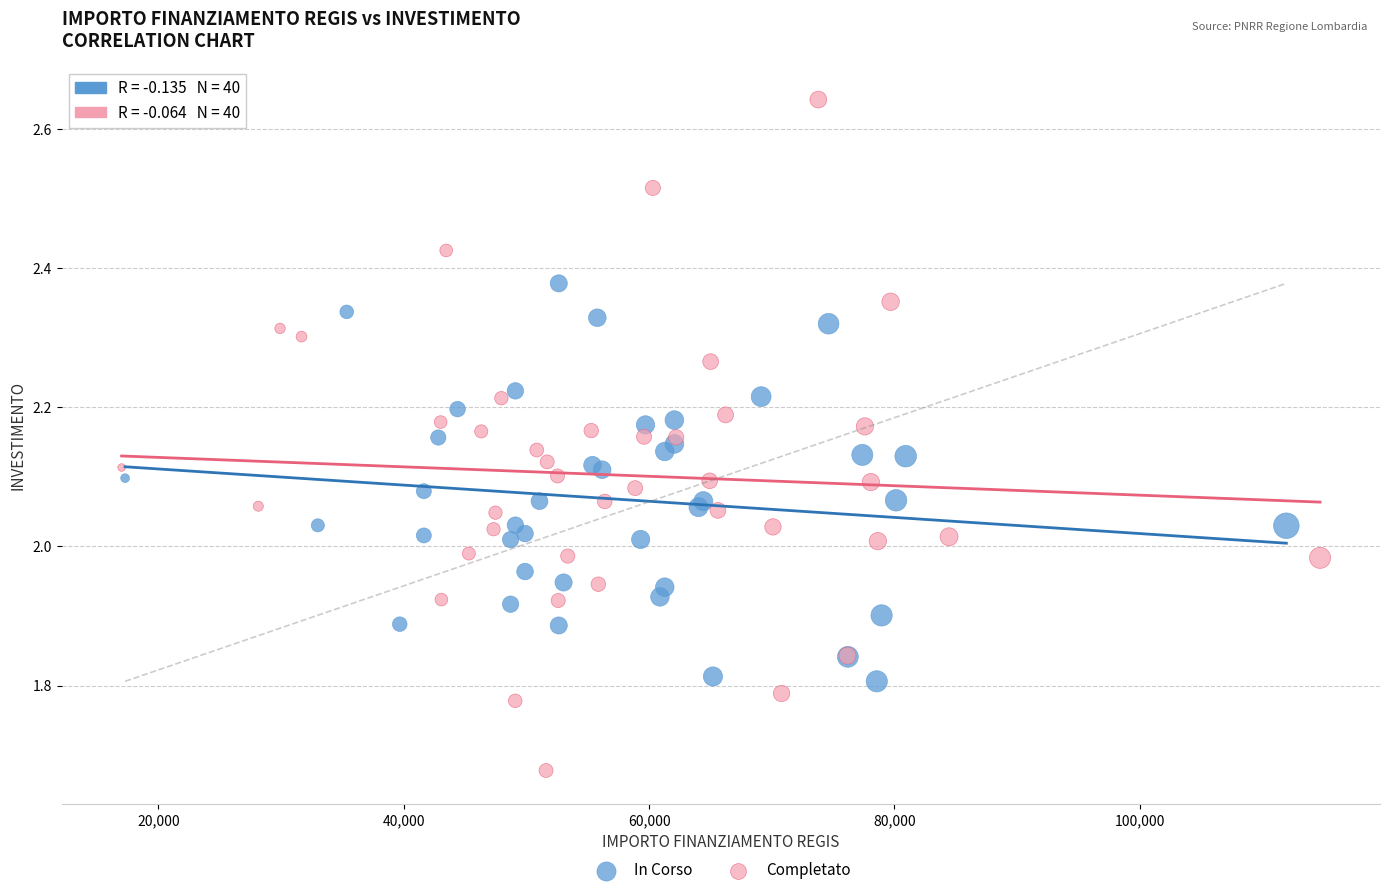

Which series reaches the minimum Y coordinate?

Completato